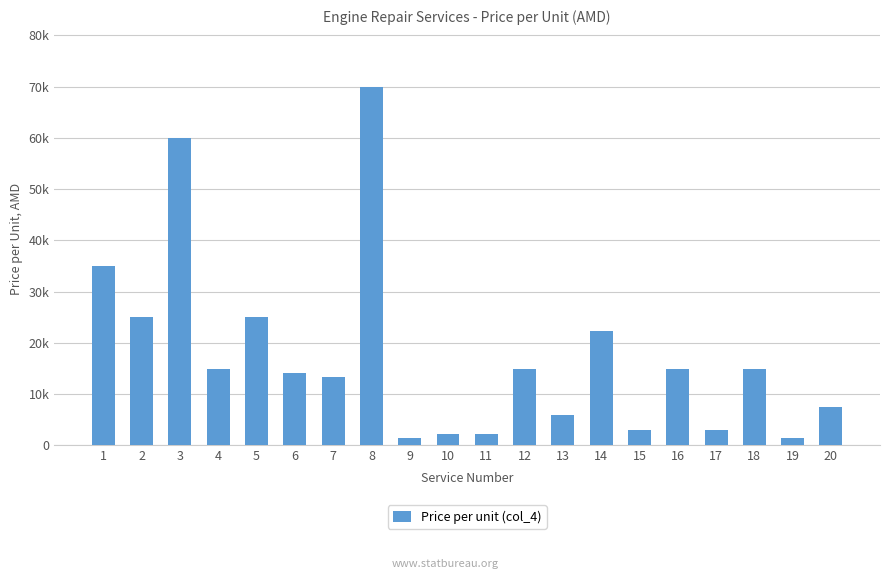

What is the change in value from 5 to 12?

-10160